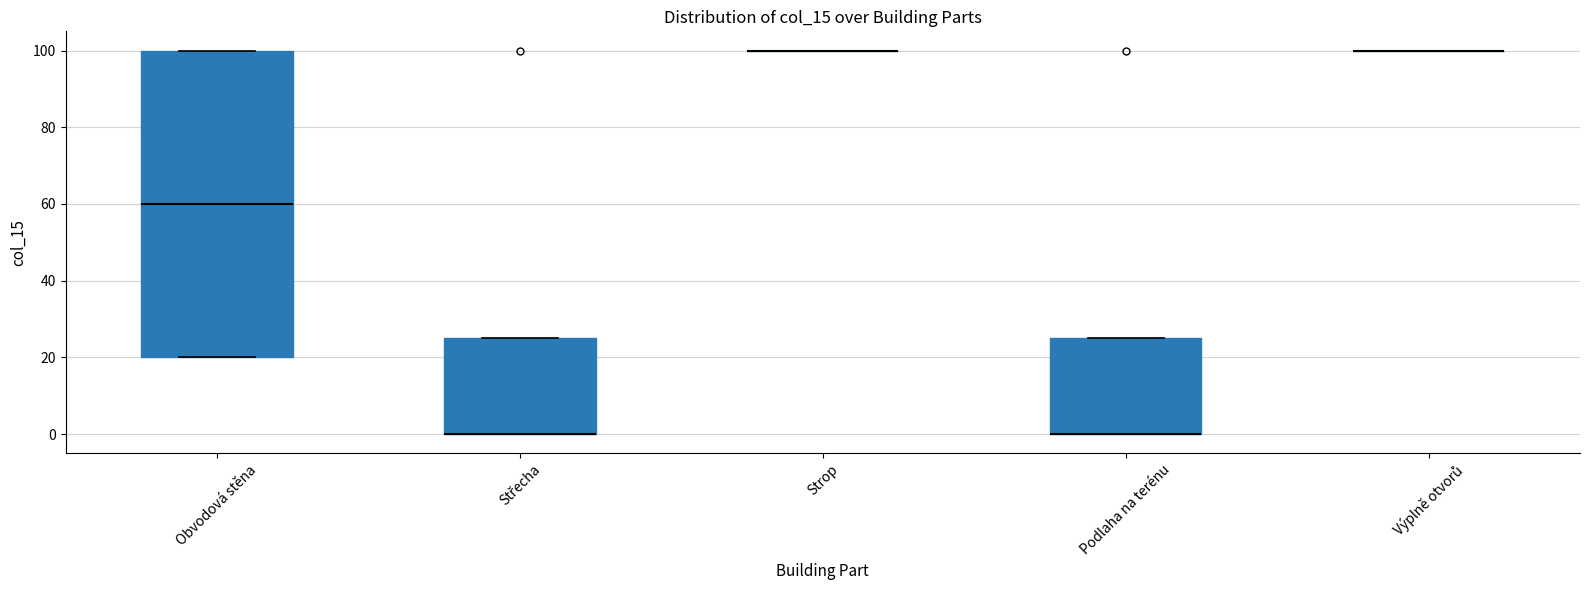

Reading left to right, transcribe this box plot: for each box, give where its median line is, the range the box spans, and where its two whiskers end, as read against the y-axis. The values are not printed on the chart, so give them approximately, as read against the axis.

Obvodová stěna: median 60, box 20 to 100, whiskers 20 to 100
Střecha: median 0 (drawn on the box's lower edge), box 0 to 26, whiskers 0 to 26
Strop: box collapsed to a line at 100, whiskers 100 to 100
Podlaha na terénu: median 0 (drawn on the box's lower edge), box 0 to 26, whiskers 0 to 26
Výplně otvorů: box collapsed to a line at 100, whiskers 100 to 100